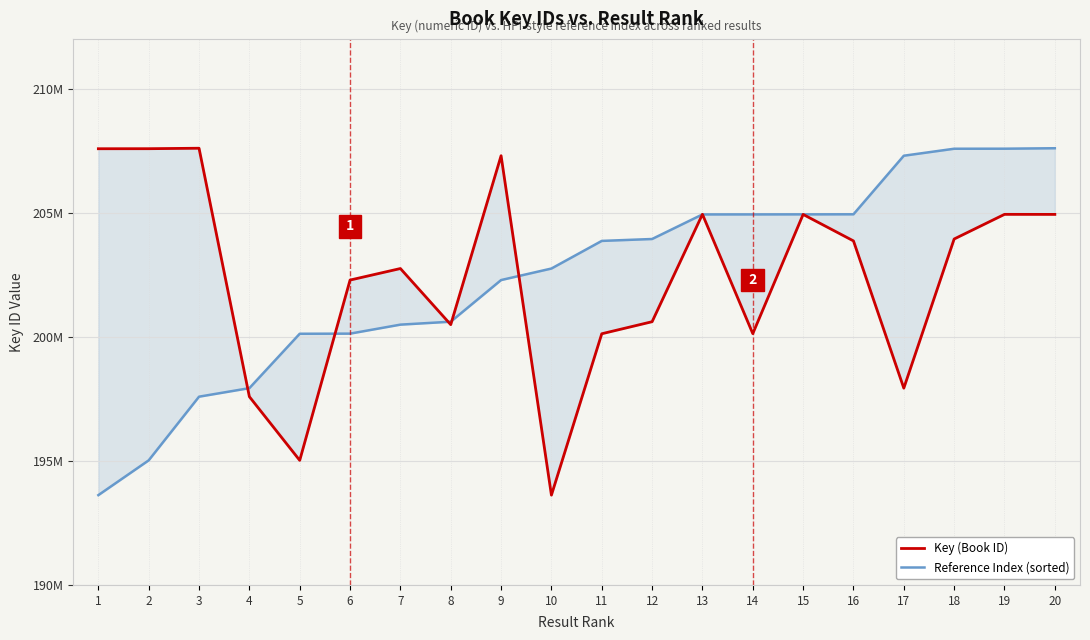

At which category does Key (Book ID) reach its first local peak?

3